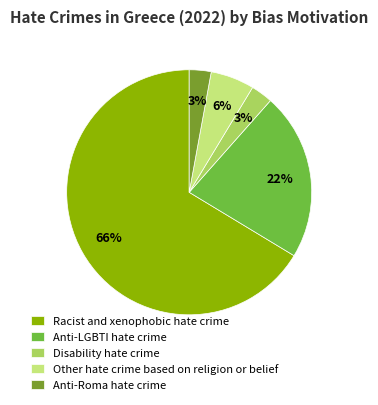

Does any single category account for the majority?

Yes